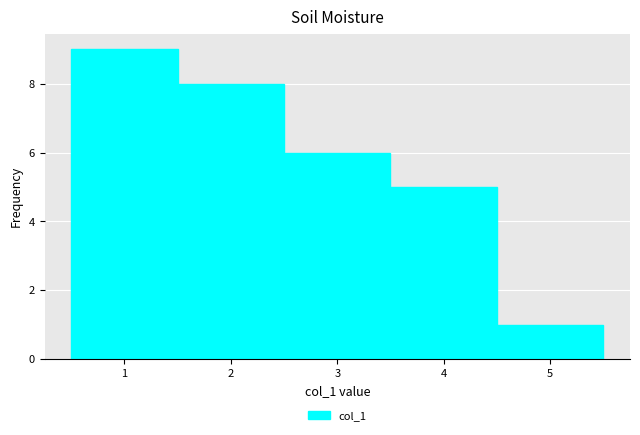

Reading left to right, list every bar in this chart as the range it spans on the x-axis followed by its height. The values are not printed on the chart, so give them approximately, as read against the axis.

0.5 to 1.5: 9
1.5 to 2.5: 8
2.5 to 3.5: 6
3.5 to 4.5: 5
4.5 to 5.5: 1